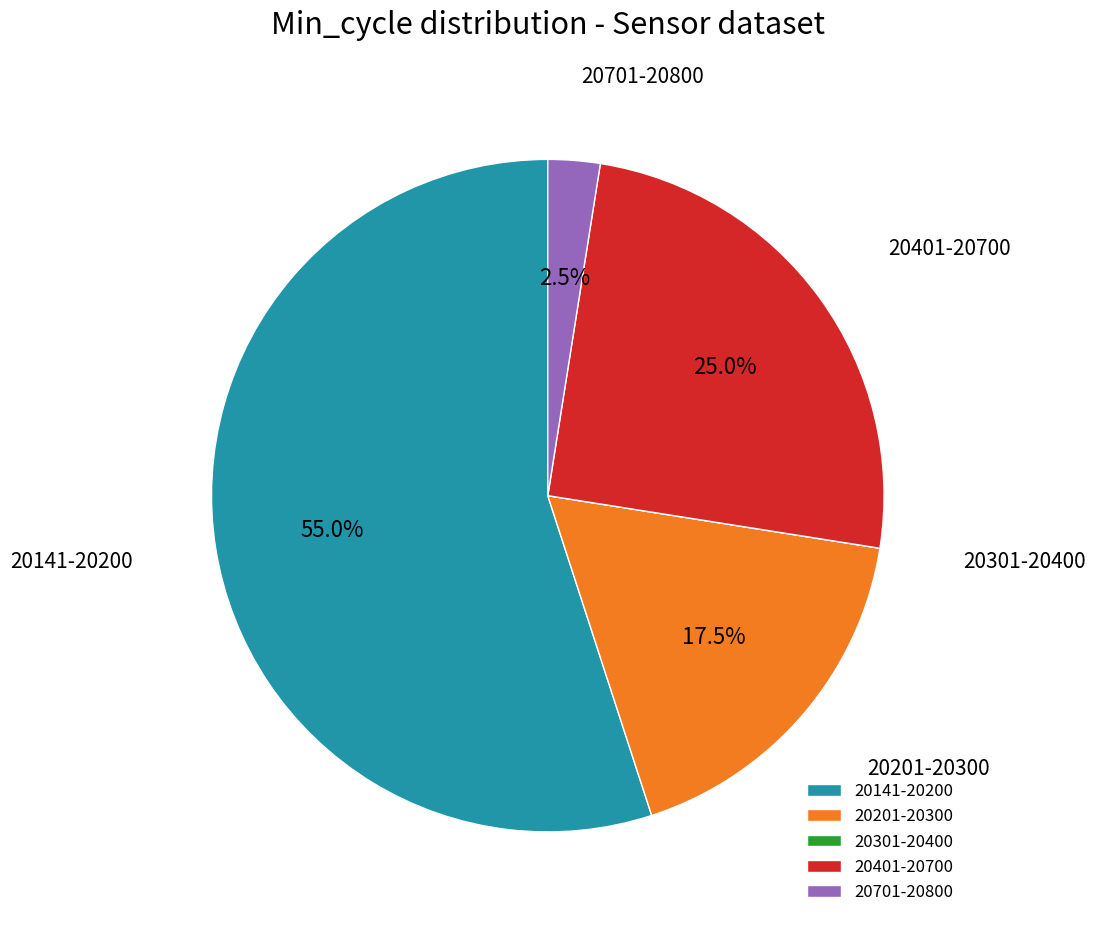

Which has a higher value, 20201-20300 or 20401-20700?

20401-20700